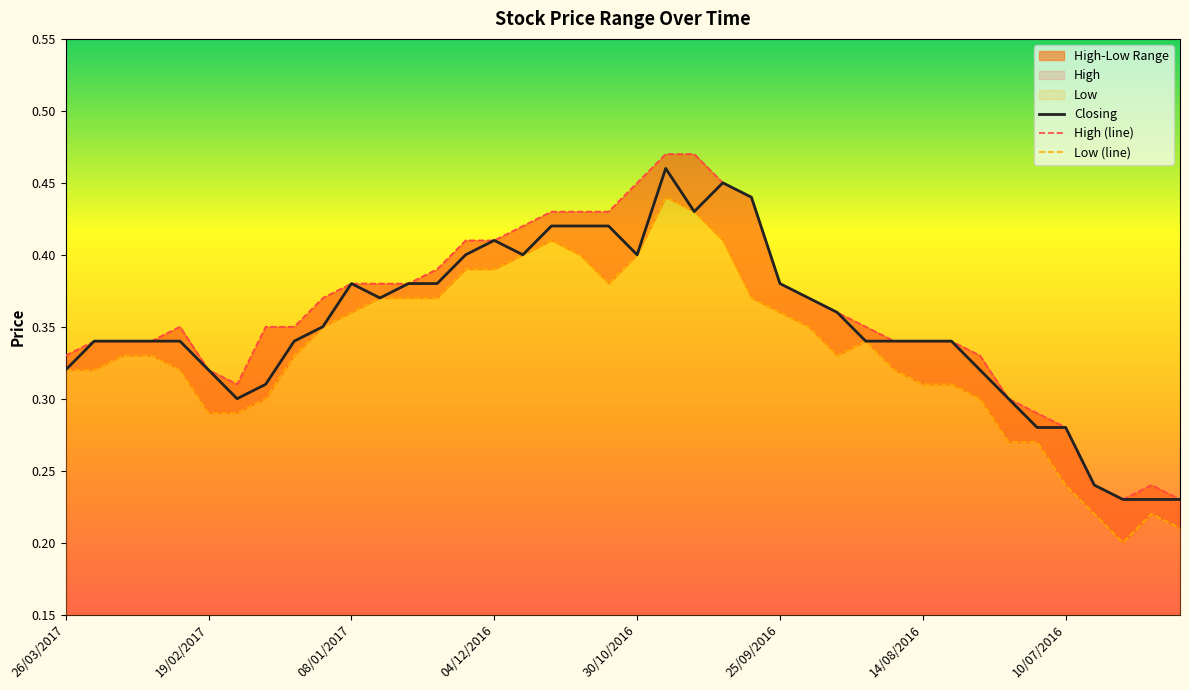

Which label corresponds to the largest value in the chart?

23/10/2016